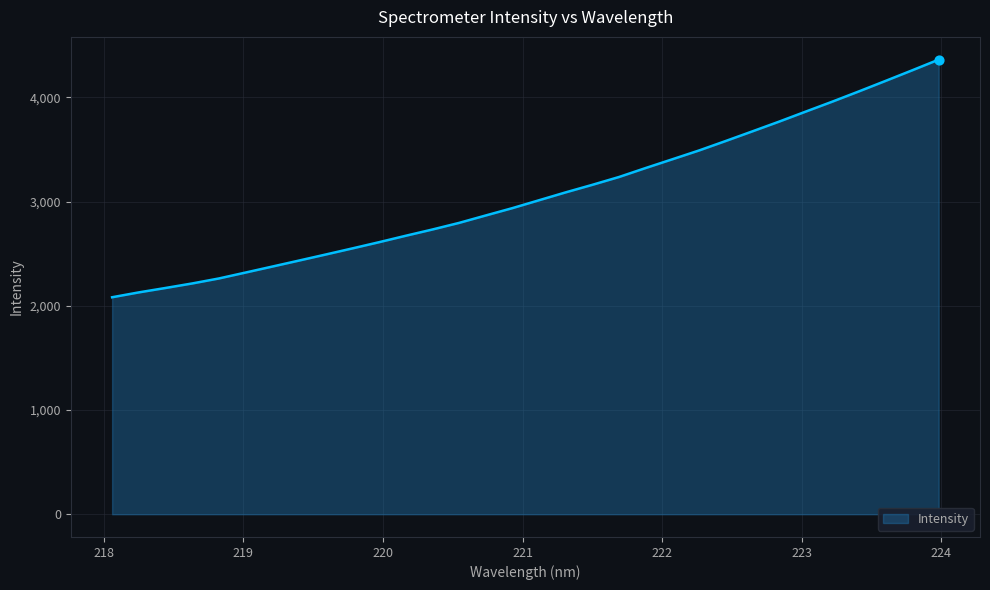

What is the difference between the maximum and minimum values?

2280.0